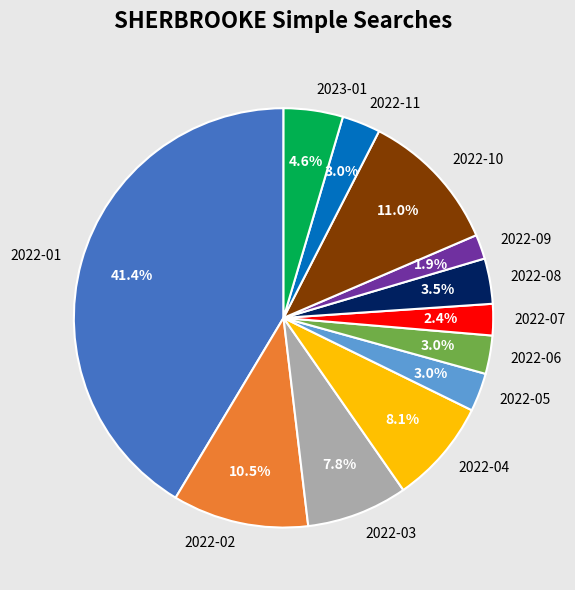

To the nearest percent, what percentage of the pie is 2022-09?

2%